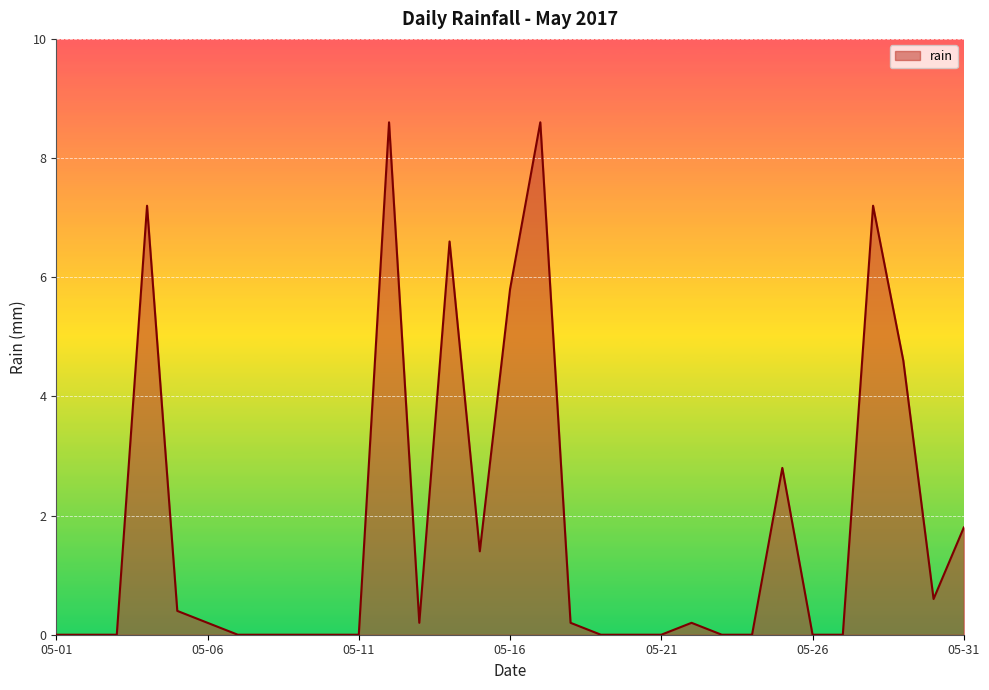

How many distinct data groups are displayed?

1